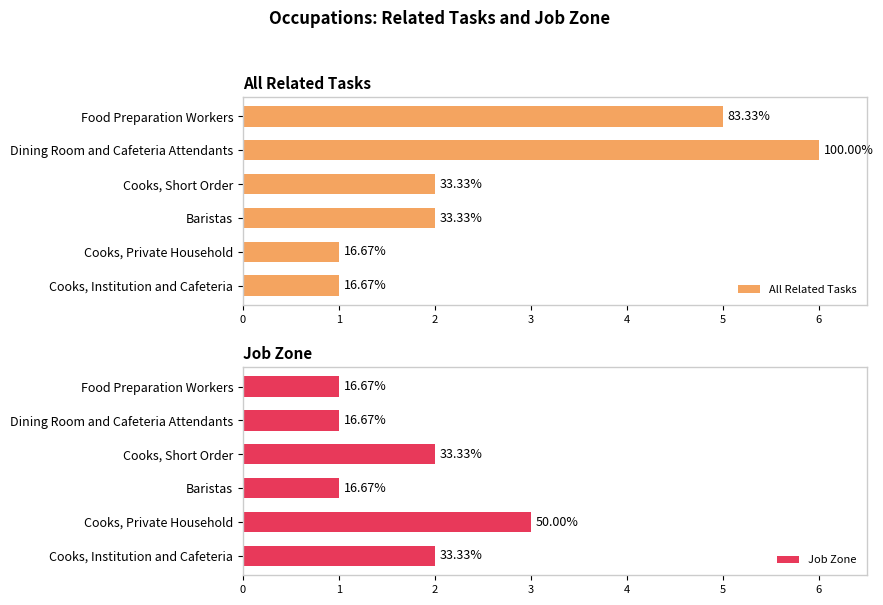

True or false: All Related Tasks has a value of 1 at Cooks, Institution and Cafeteria.

True